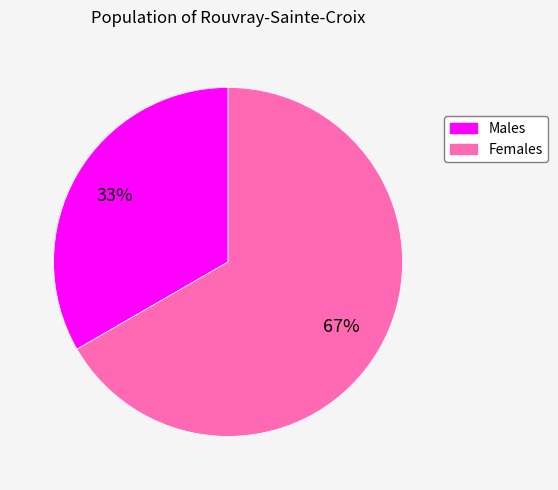

Is there any slice that represents more than half of the pie?

Yes